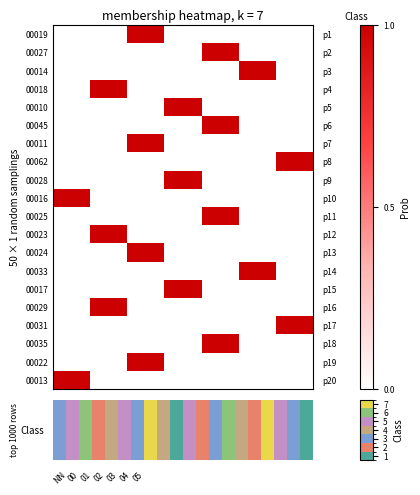

How many values in 00035 are above zero?

1